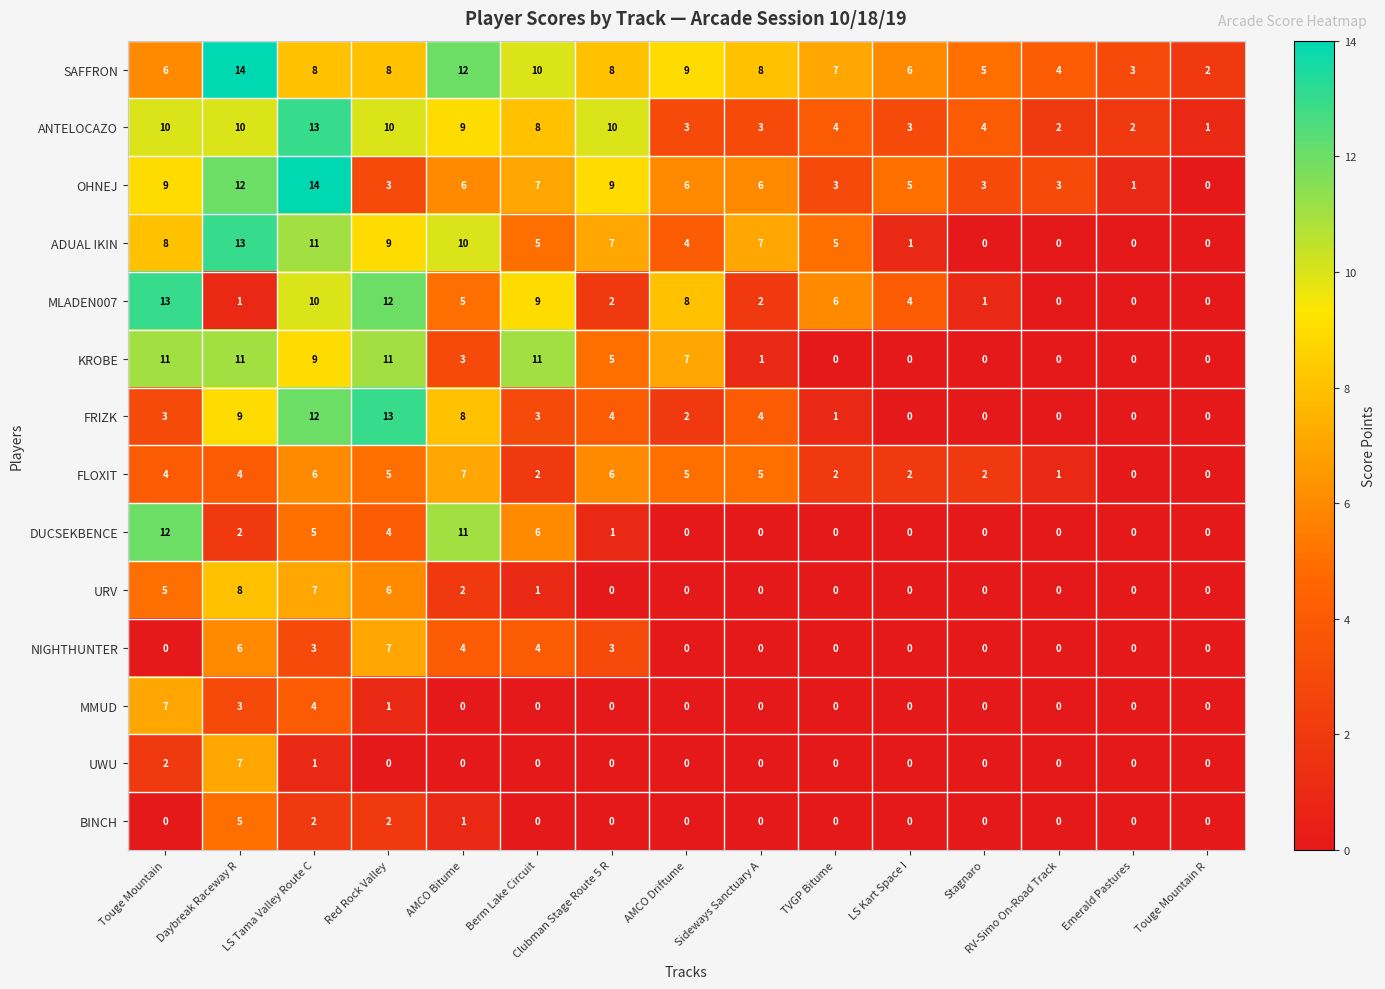

Which category has the highest value in the UWU series?

Daybreak Raceway R